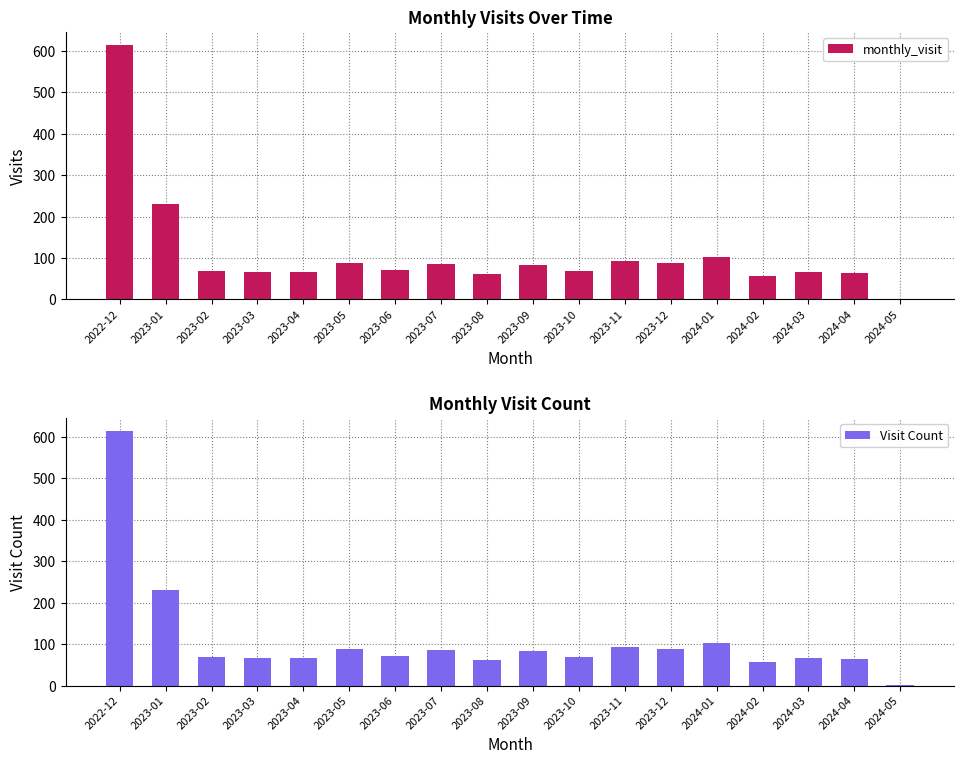

What is the maximum value shown in the chart?

615